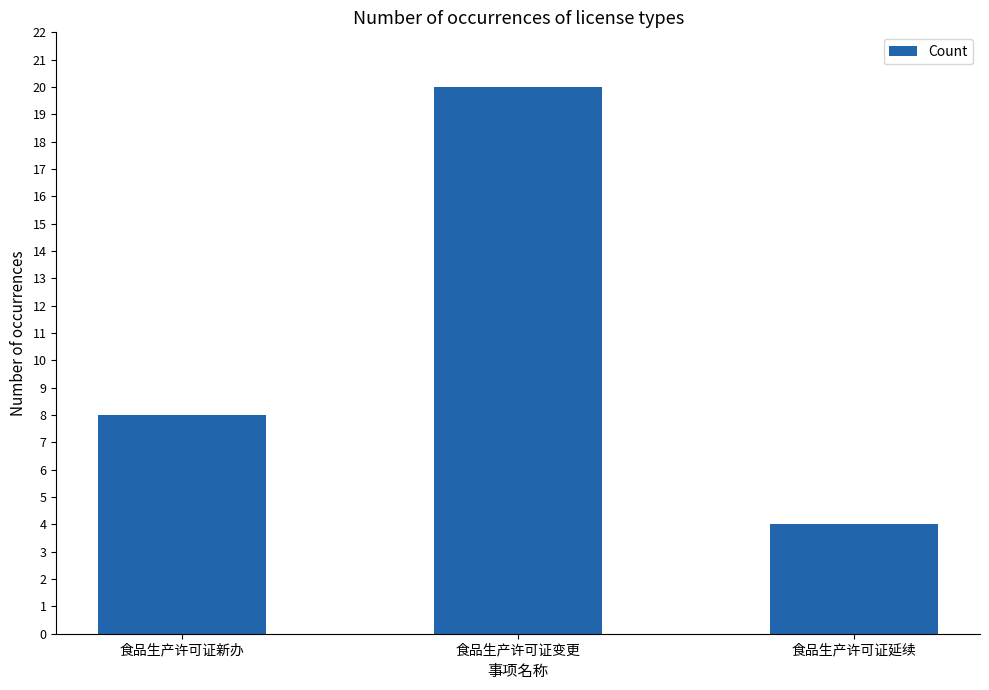

What position from the left is 食品生产许可证新办?

1